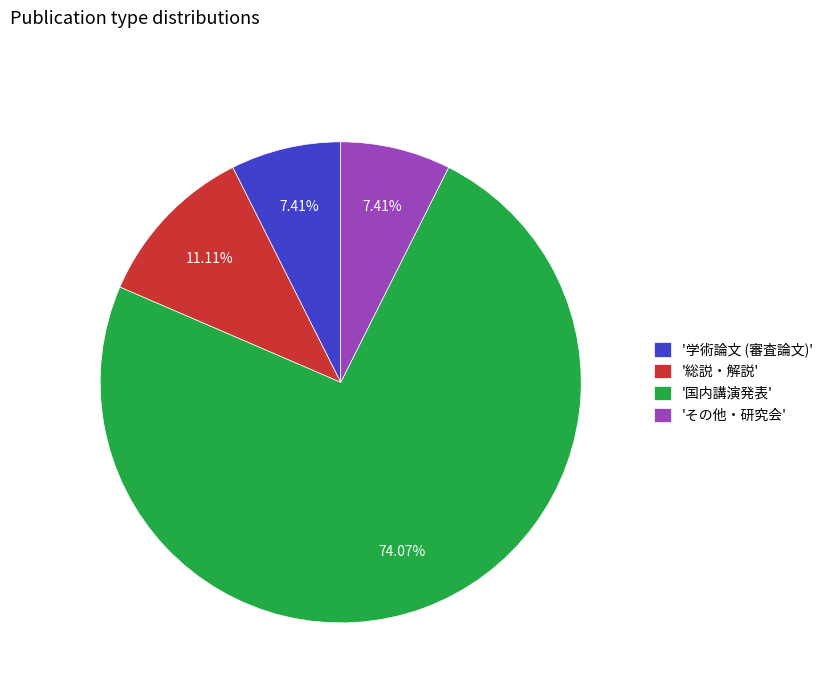

Which slice is the largest?

'国内講演発表'